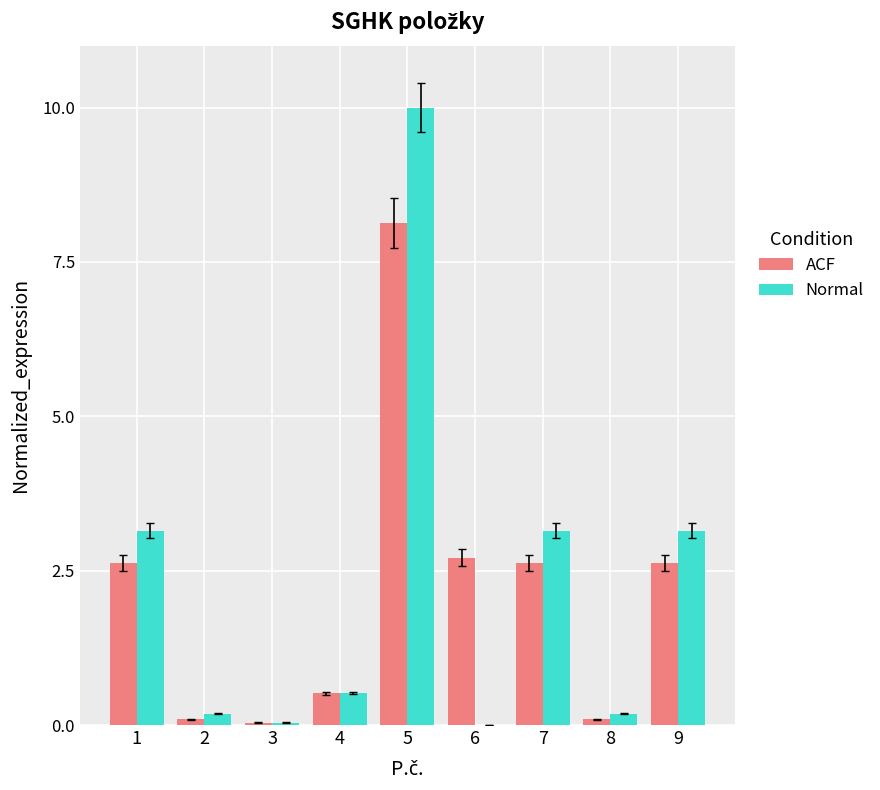

Are the bars grouped side by side (vs. stacked)?

Yes